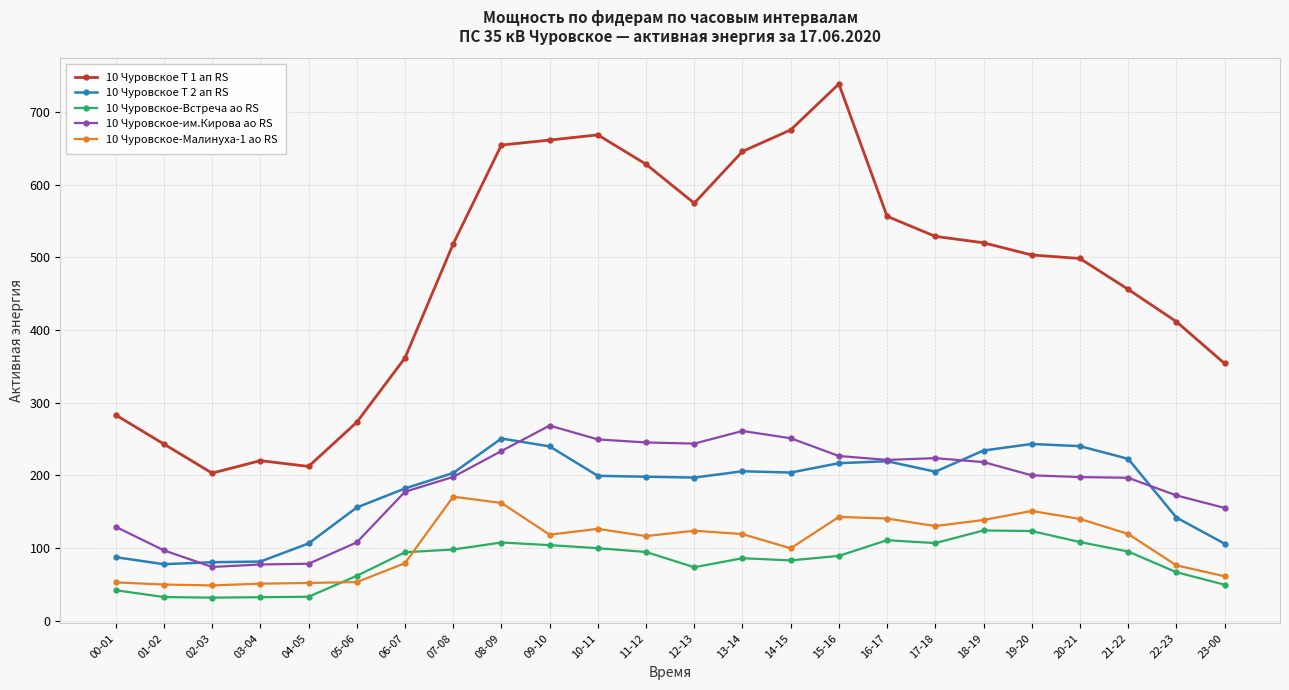

What are all the series names shown in the legend?

10 Чуровское Т 1 ап RS, 10 Чуровское Т 2 ап RS, 10 Чуровское-Встреча ао RS, 10 Чуровское-им.Кирова ао RS, 10 Чуровское-Малинуха-1 ао RS